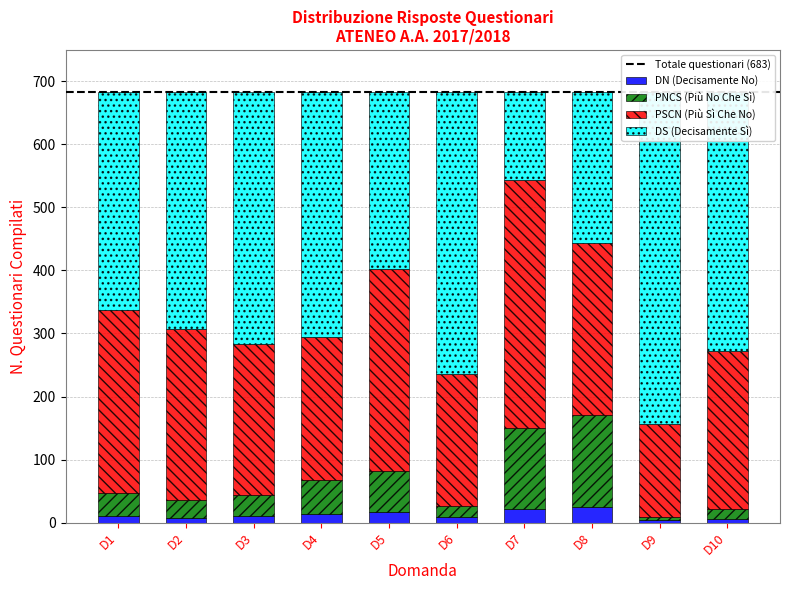

How many bars are there in each group?

4